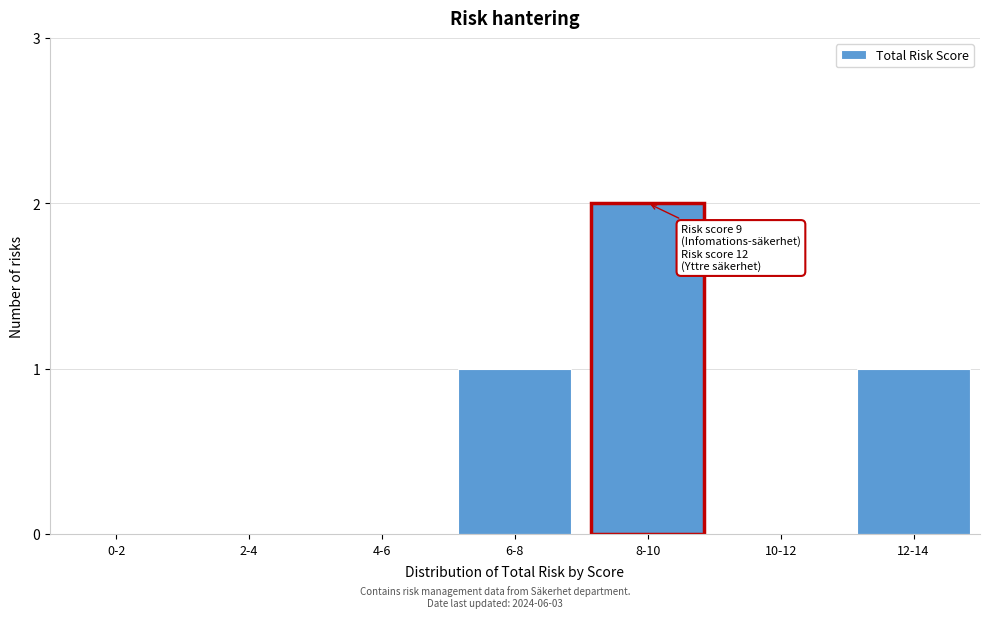

Reading left to right, extract all data points from this chart.

0-2=0	2-4=0	4-6=0	6-8=1	8-10=2	10-12=0	12-14=1